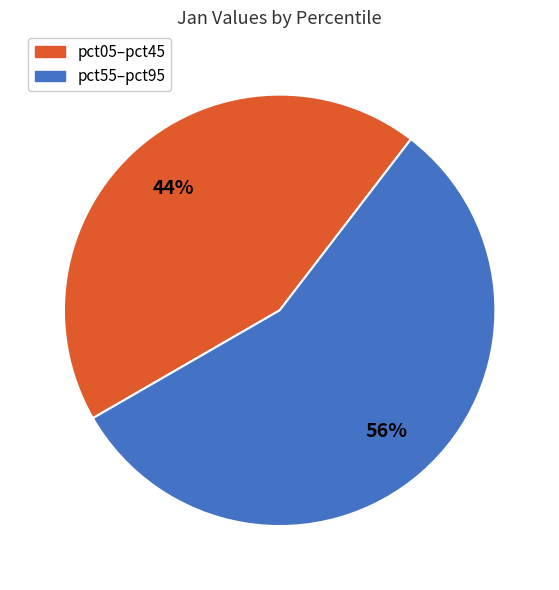

To the nearest percent, what is the average slice percentage?

50%